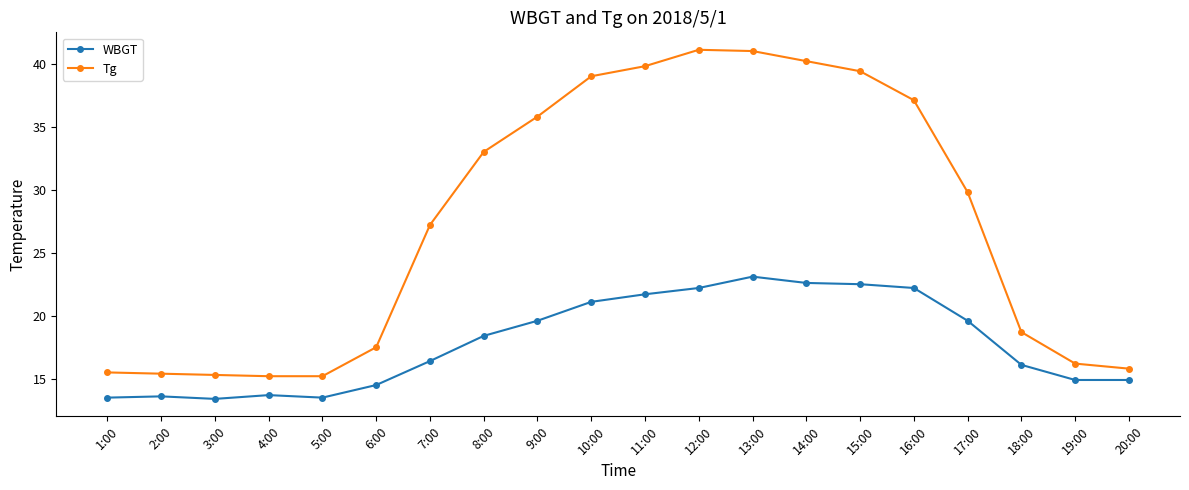

True or false: WBGT has a value of 22.2 at 12:00.

True